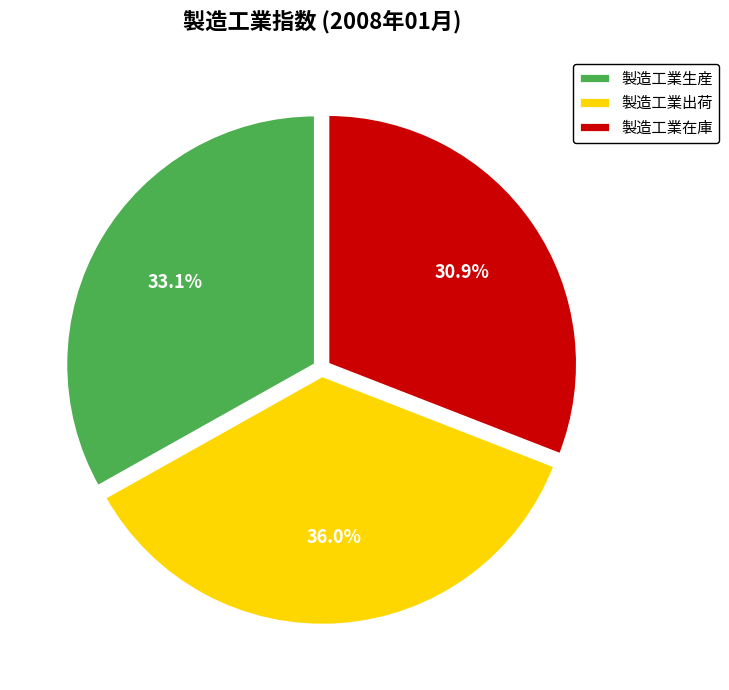

Which has a higher value, 製造工業出荷 or 製造工業在庫?

製造工業出荷